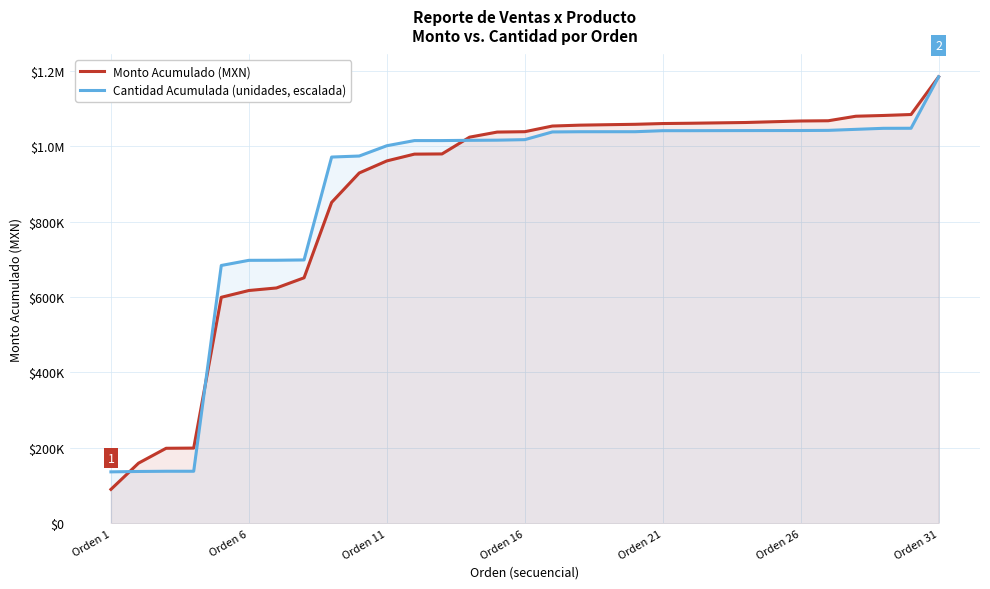

What are all the series names shown in the legend?

Monto Acumulado (MXN), Cantidad Acumulada (unidades, escalada)